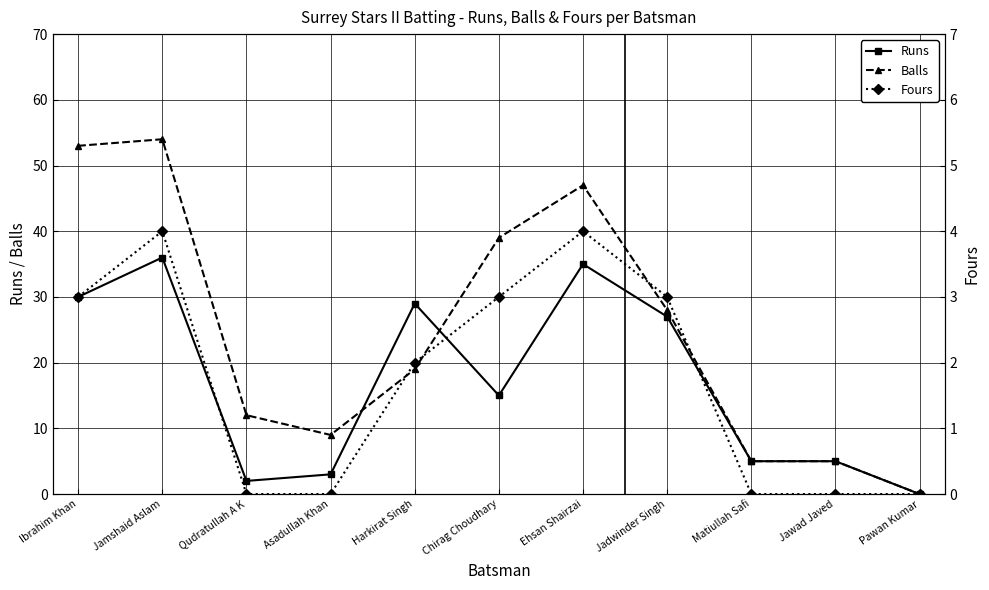

Where is the first local minimum for Balls?

Asadullah Khan